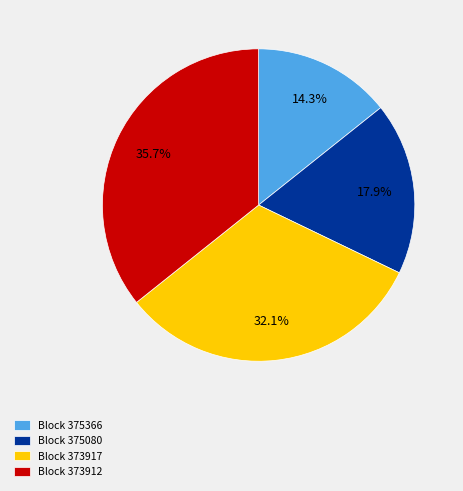

Is there a majority slice in this chart?

No